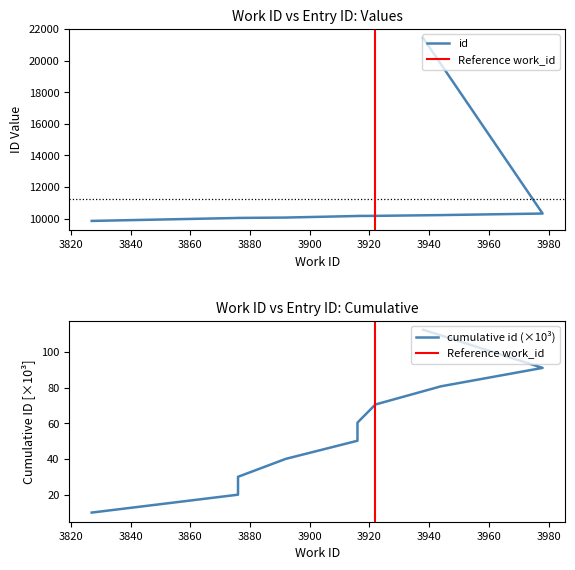

Which category has the lowest value across all series?

3827